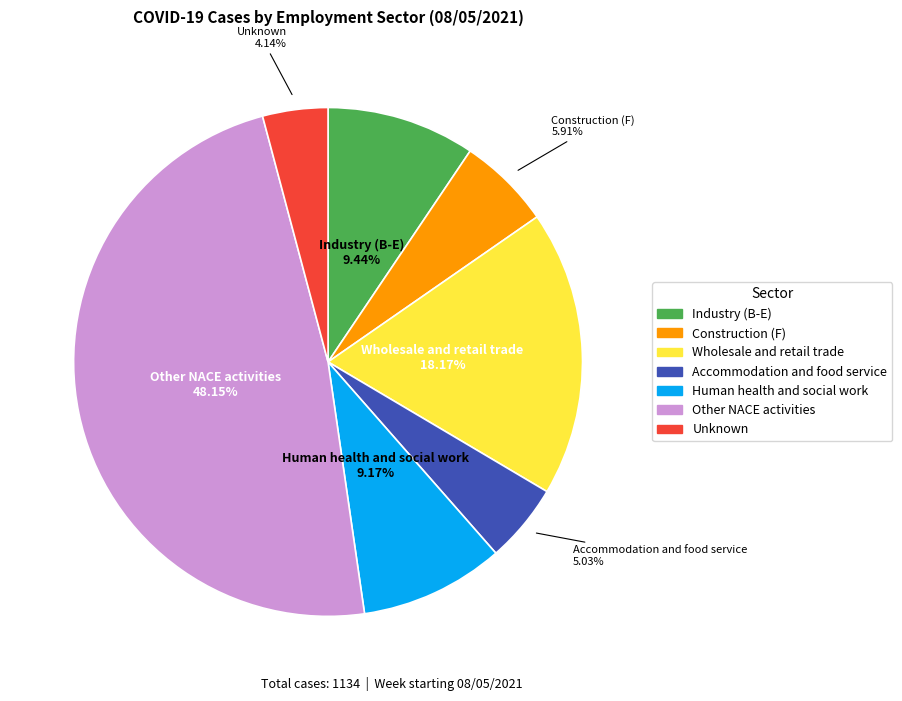

What is the largest slice in the pie chart?

Other NACE activities